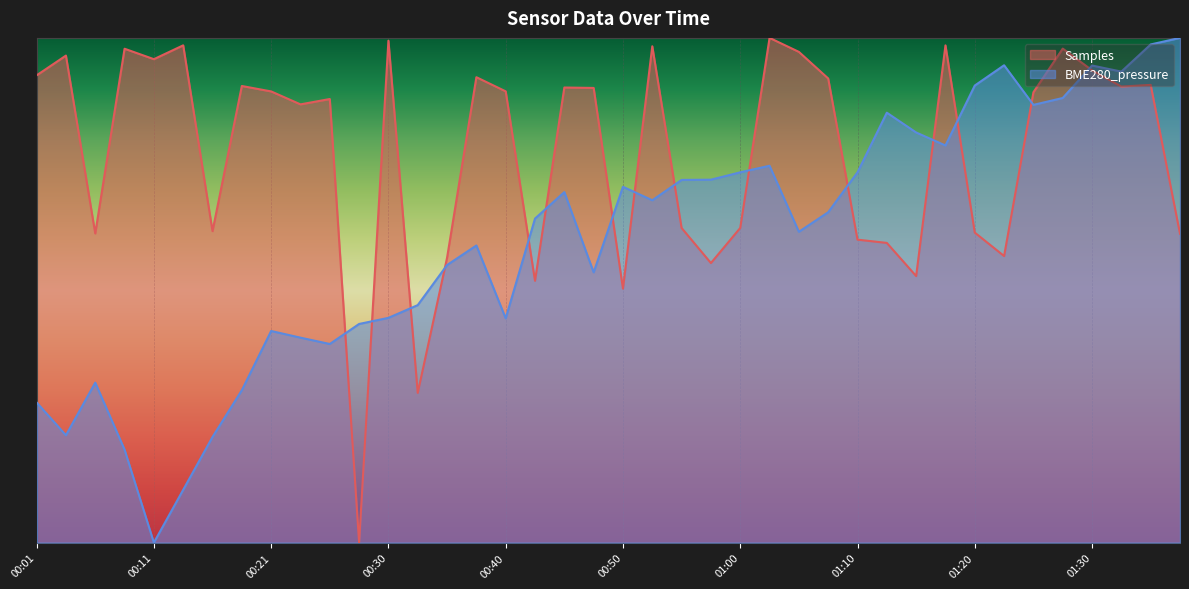

What is the difference between the maximum and minimum values in the Samples series?

1.0